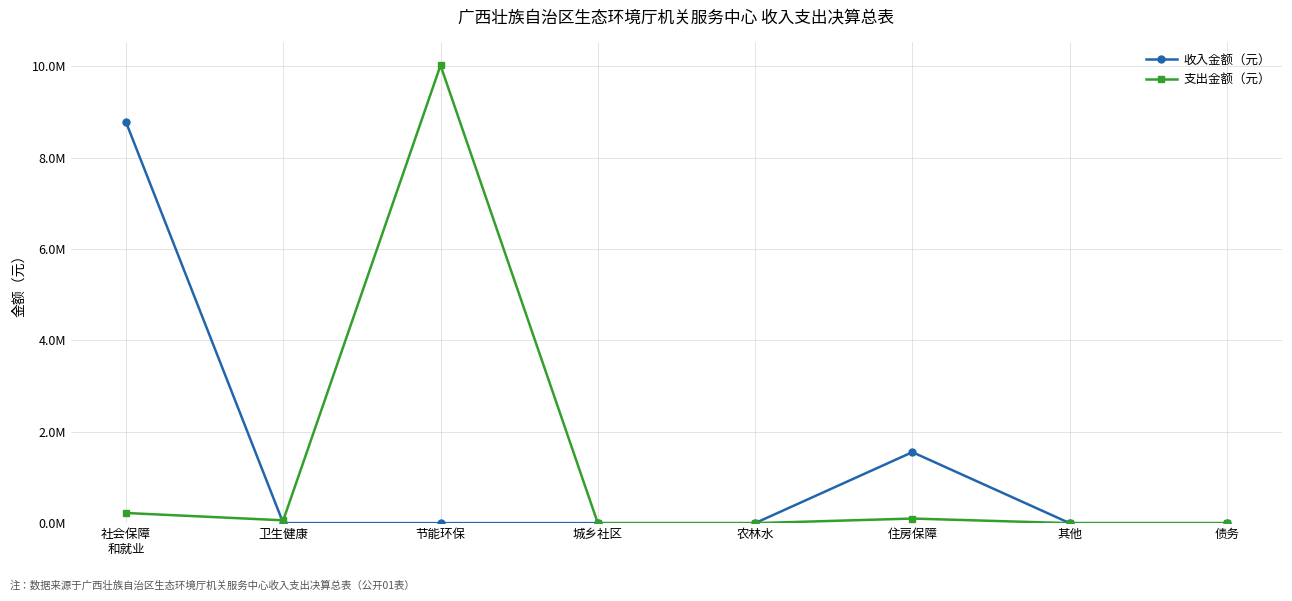

At which label does 支出金额（元） reach its peak?

节能环保